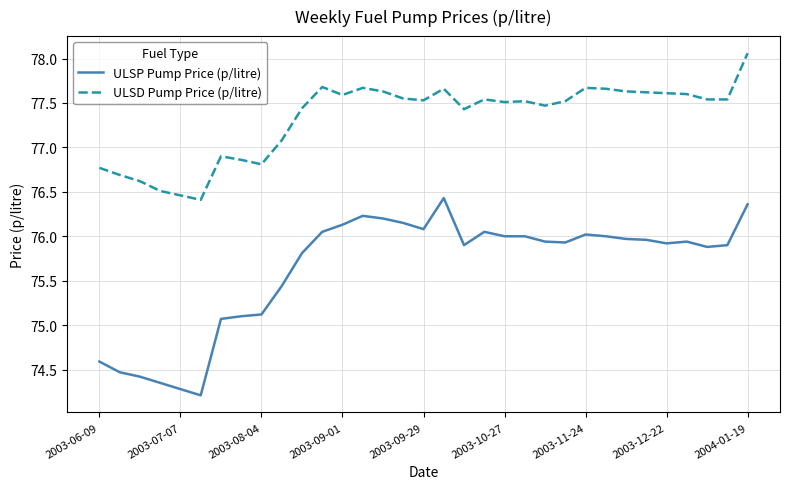

True or false: ULSP Pump Price (p/litre) and ULSD Pump Price (p/litre) cross at least once.

False